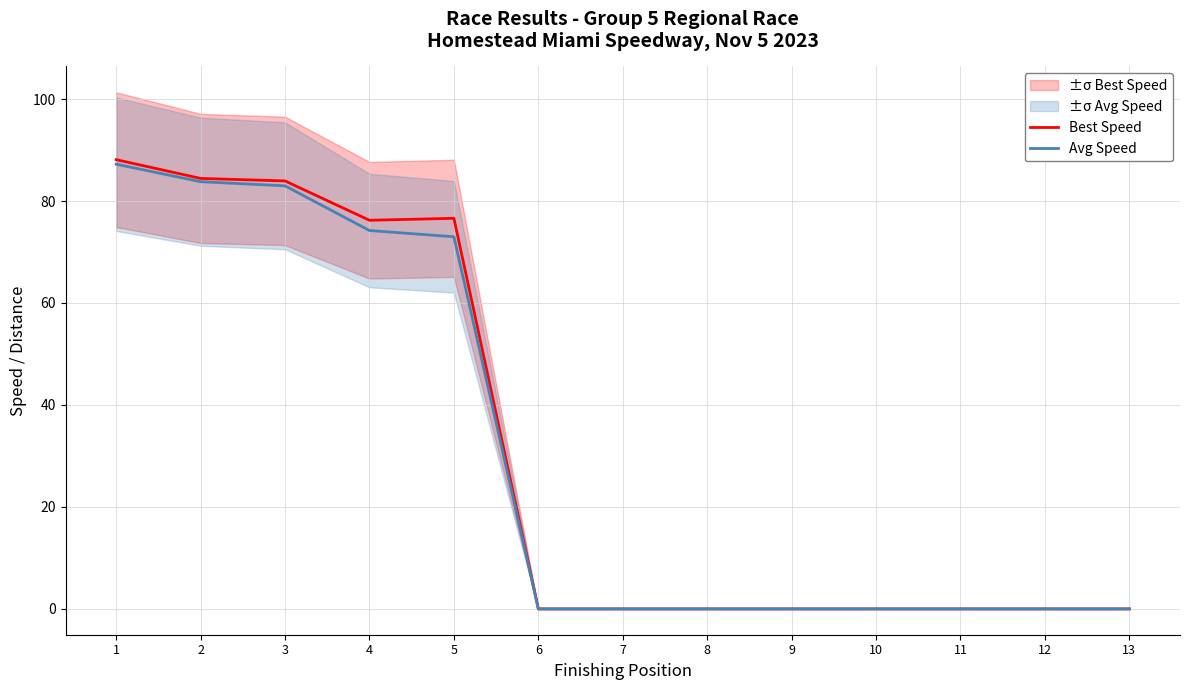

Reading left to right, what are all the values shown in this chart?

Best Speed: 1=88.1	2=84.4	3=83.9	4=76.2	5=76.6	6=0.0	7=0.0	8=0.0	9=0.0	10=0.0	11=0.0	12=0.0	13=0.0
Avg Speed: 1=87.2	2=83.8	3=83.0	4=74.2	5=73.0	6=0.0	7=0.0	8=0.0	9=0.0	10=0.0	11=0.0	12=0.0	13=0.0